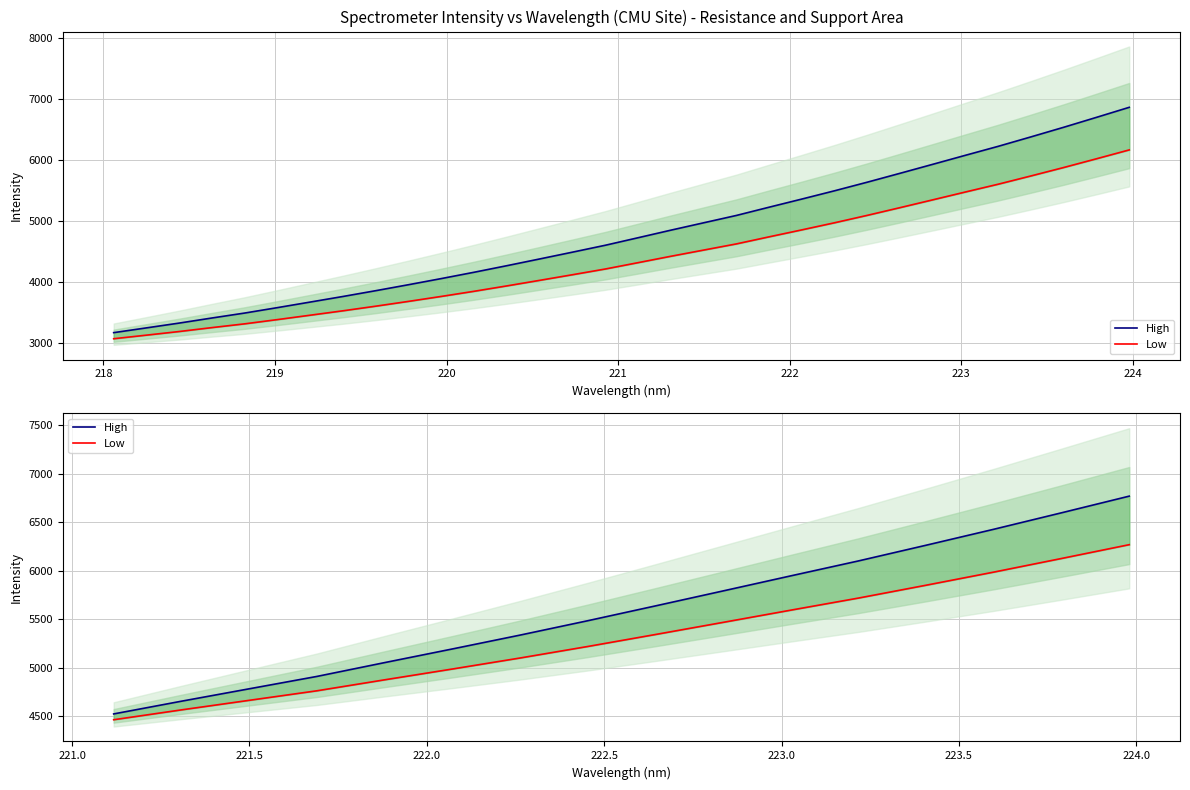

What position from the right is 222?

11